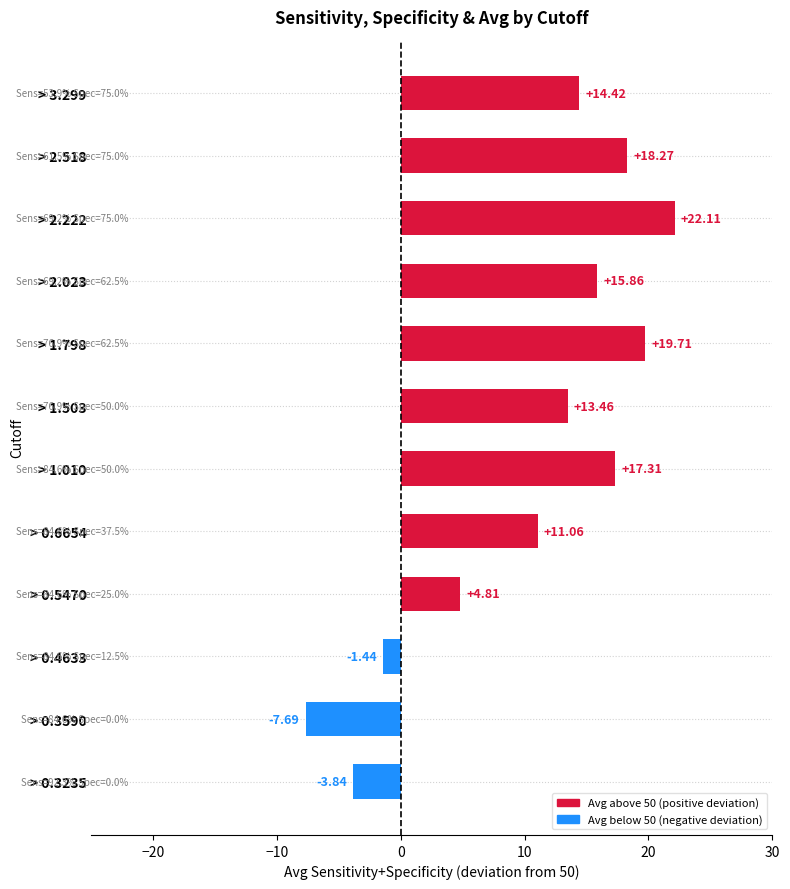

Which category has the lowest value across all series?

> 0.3590